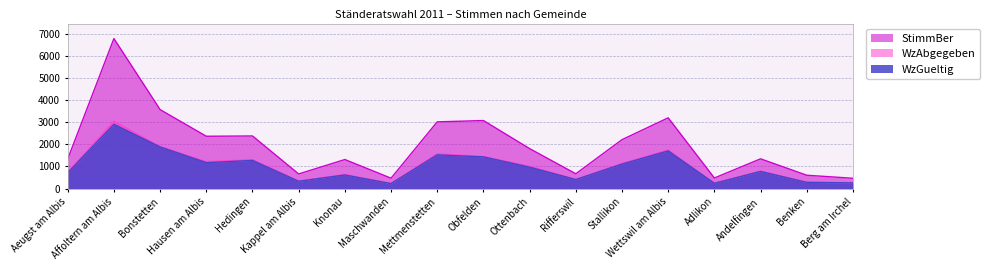

What is the difference between the maximum and minimum values in the WzAbgegeben series?

2819